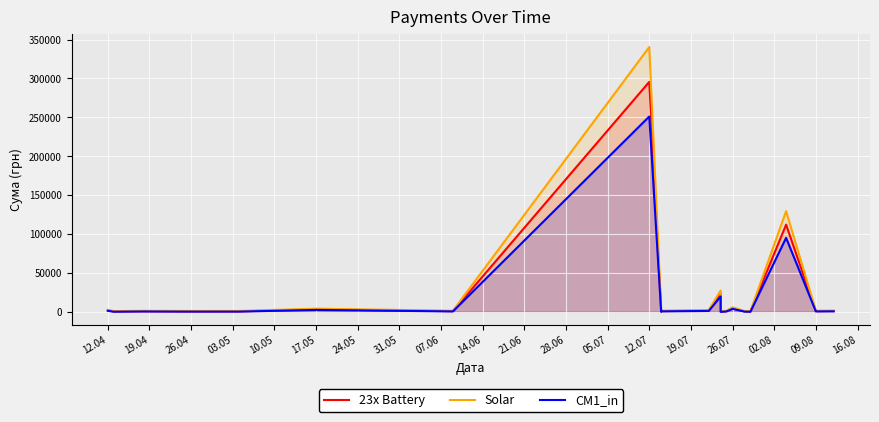

How many lines are shown in the chart?

3